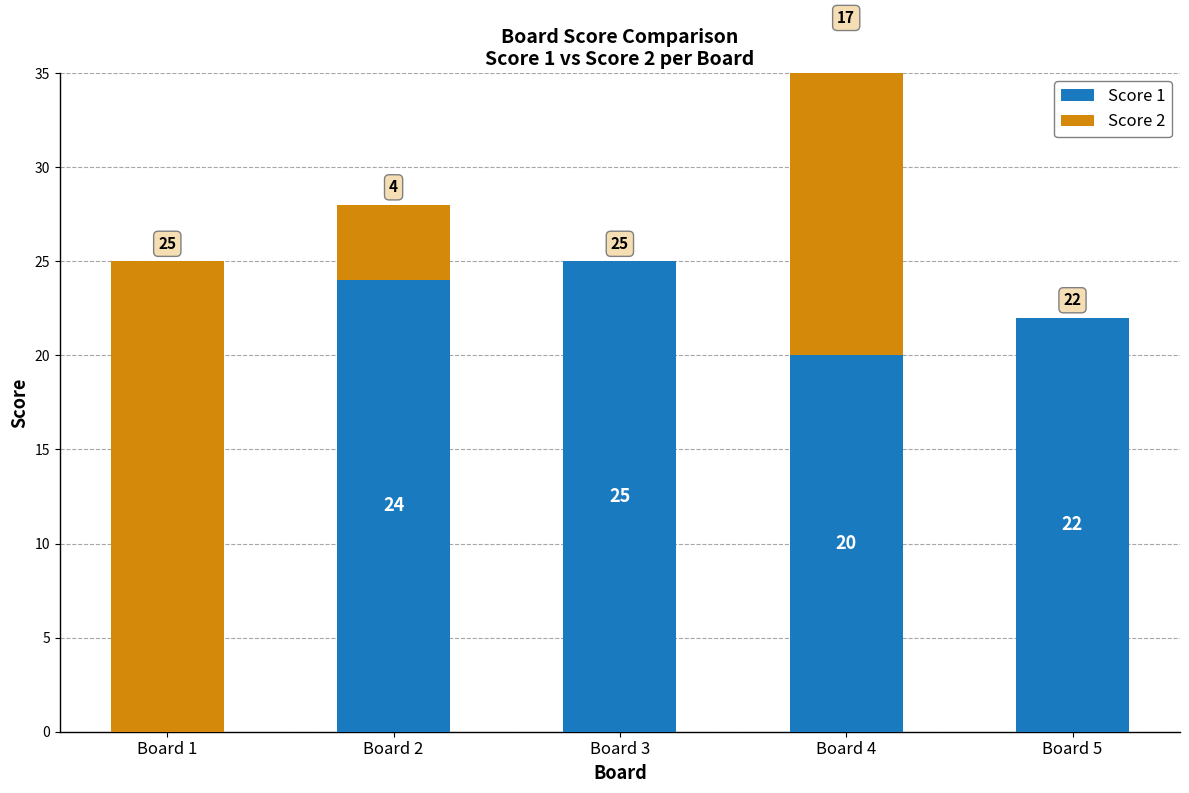

At which label does Score 2 first exceed 4?

Board 1